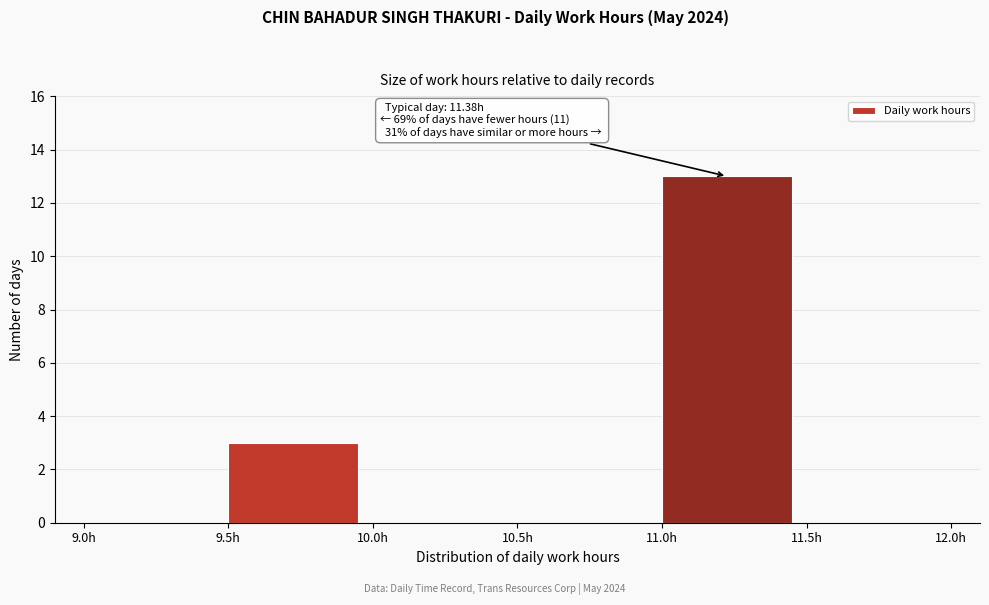

Which range on the x-axis has the tallest bar?

11.0 to 11.5